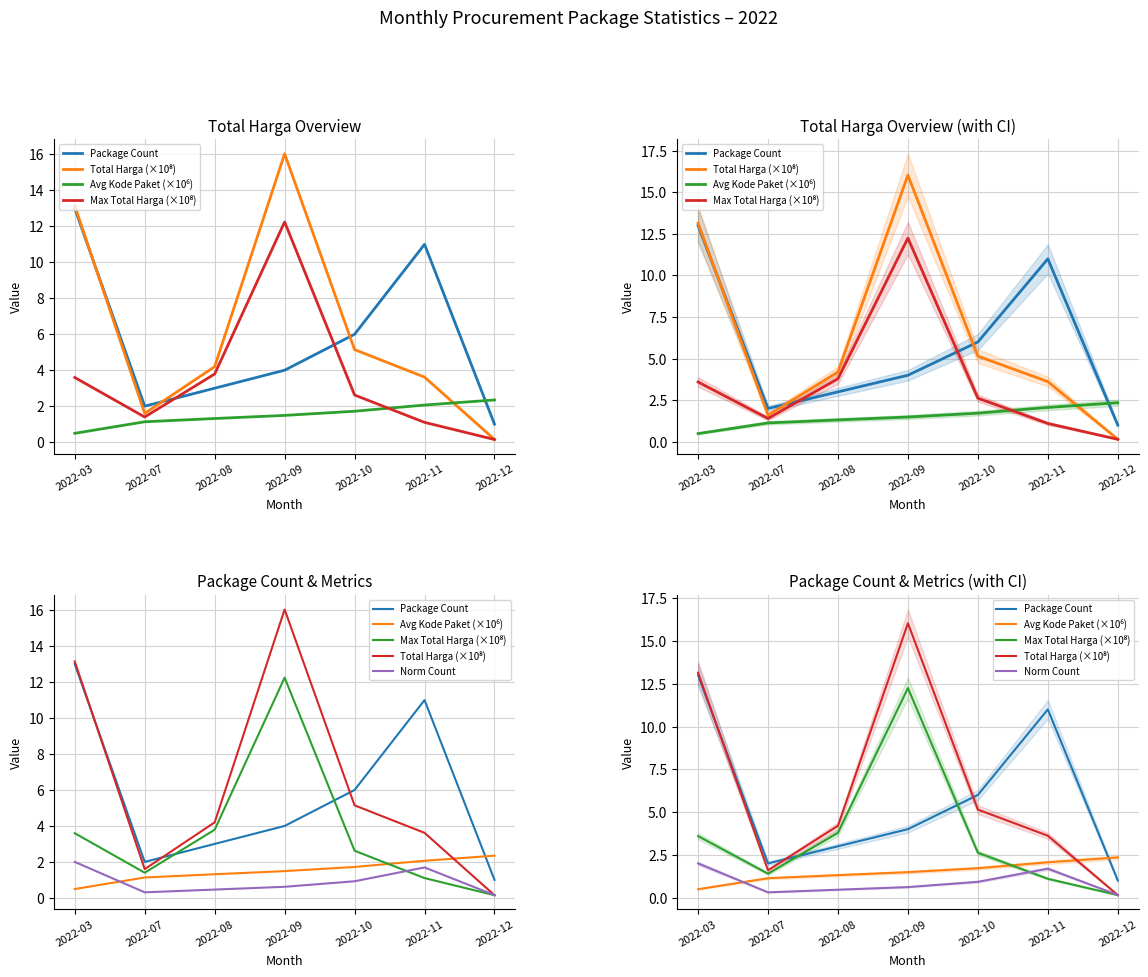

Between 2022-07 and 2022-09, which series saw the biggest shift?

Total Harga (×10⁸)